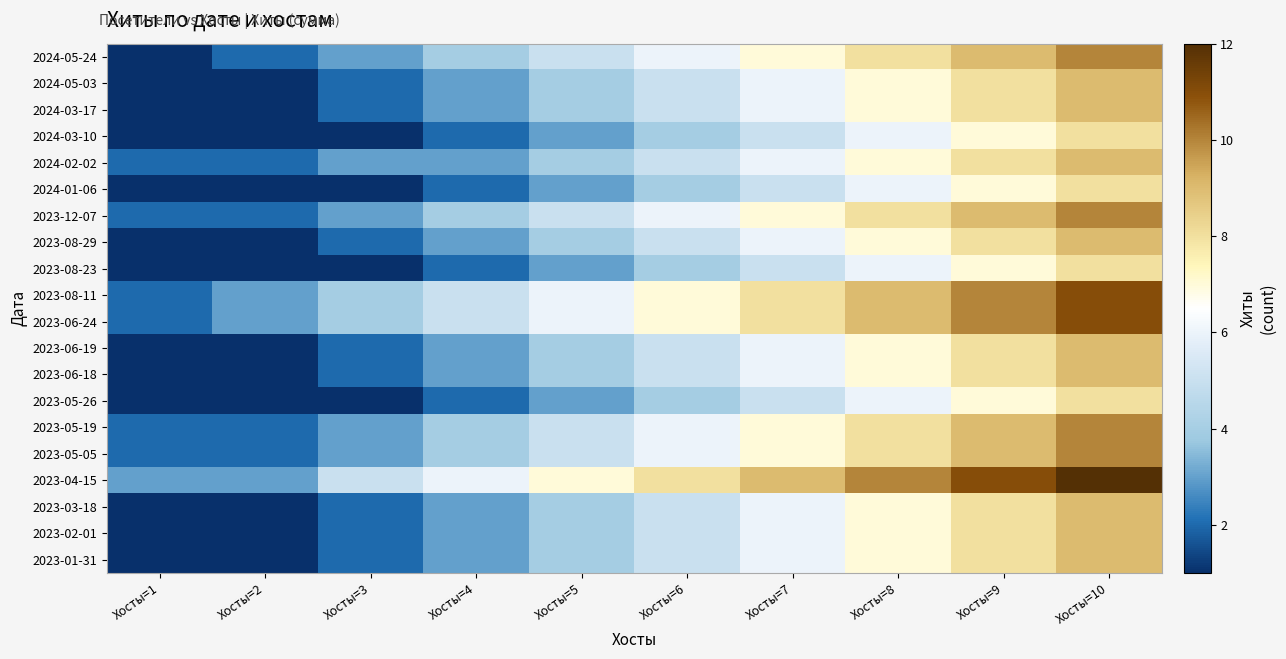

Rank the series by their maximum value, from lowest to highest.

2024-03-10, 2024-01-06, 2023-08-23, 2023-05-26, 2024-05-03, 2024-03-17, 2024-02-02, 2023-08-29, 2023-06-19, 2023-06-18, 2023-03-18, 2023-02-01, 2023-01-31, 2024-05-24, 2023-12-07, 2023-05-19, 2023-05-05, 2023-08-11, 2023-06-24, 2023-04-15